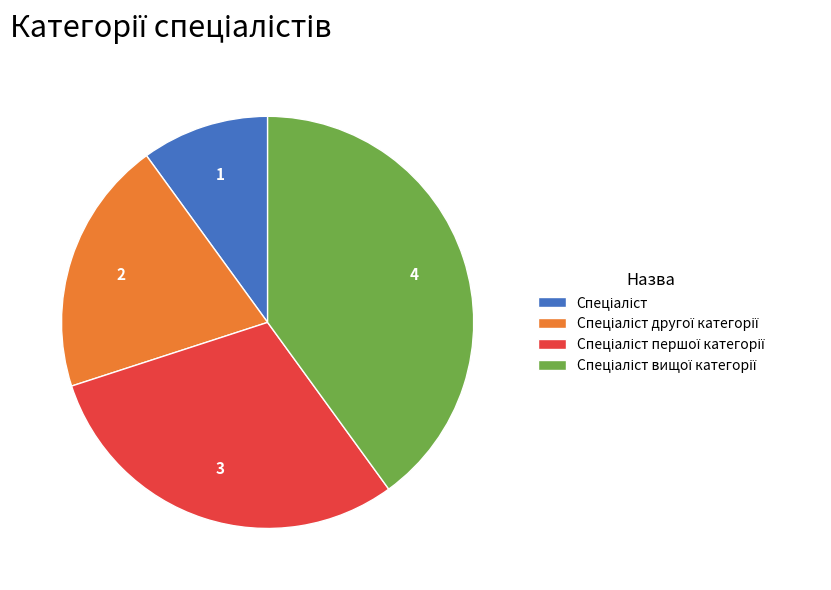

Is there any slice that represents more than half of the pie?

No